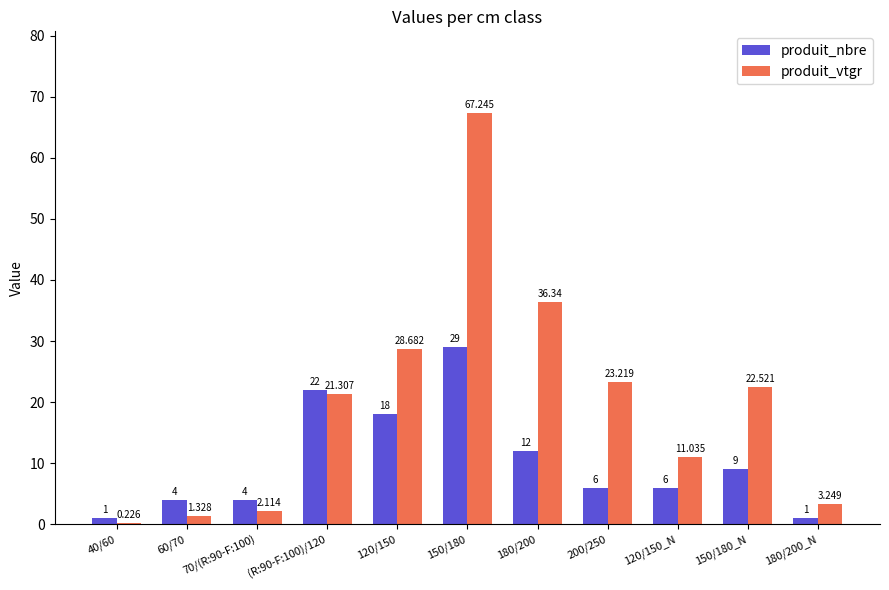

What are all the series names shown in the legend?

produit_nbre, produit_vtgr